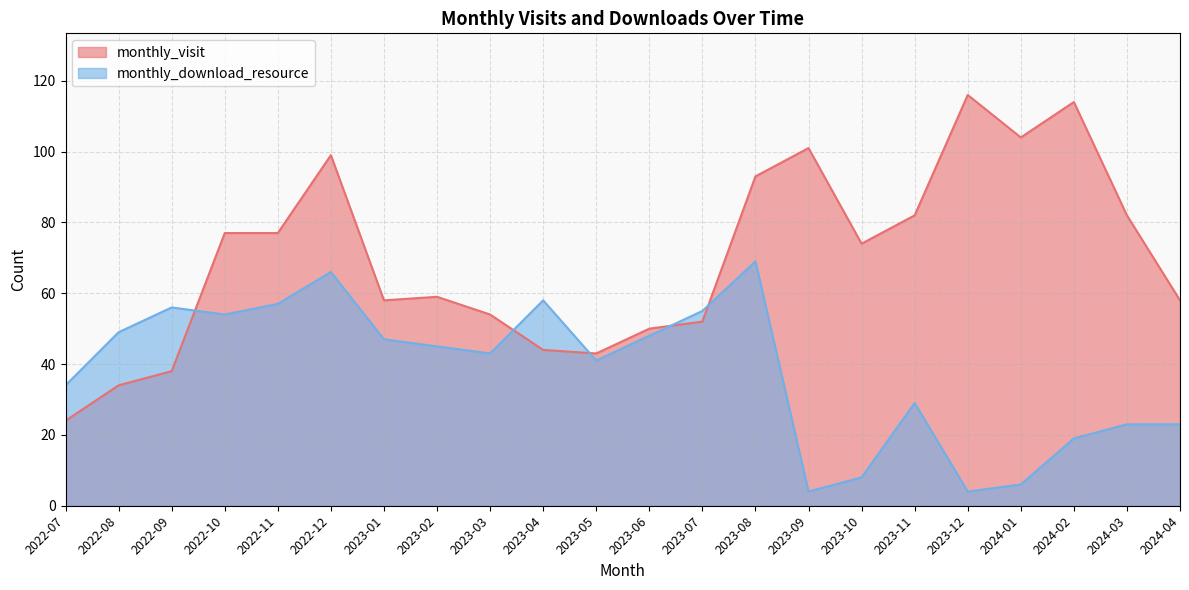

True or false: monthly_download_resource has more than 0 points higher than both neighbors.

True